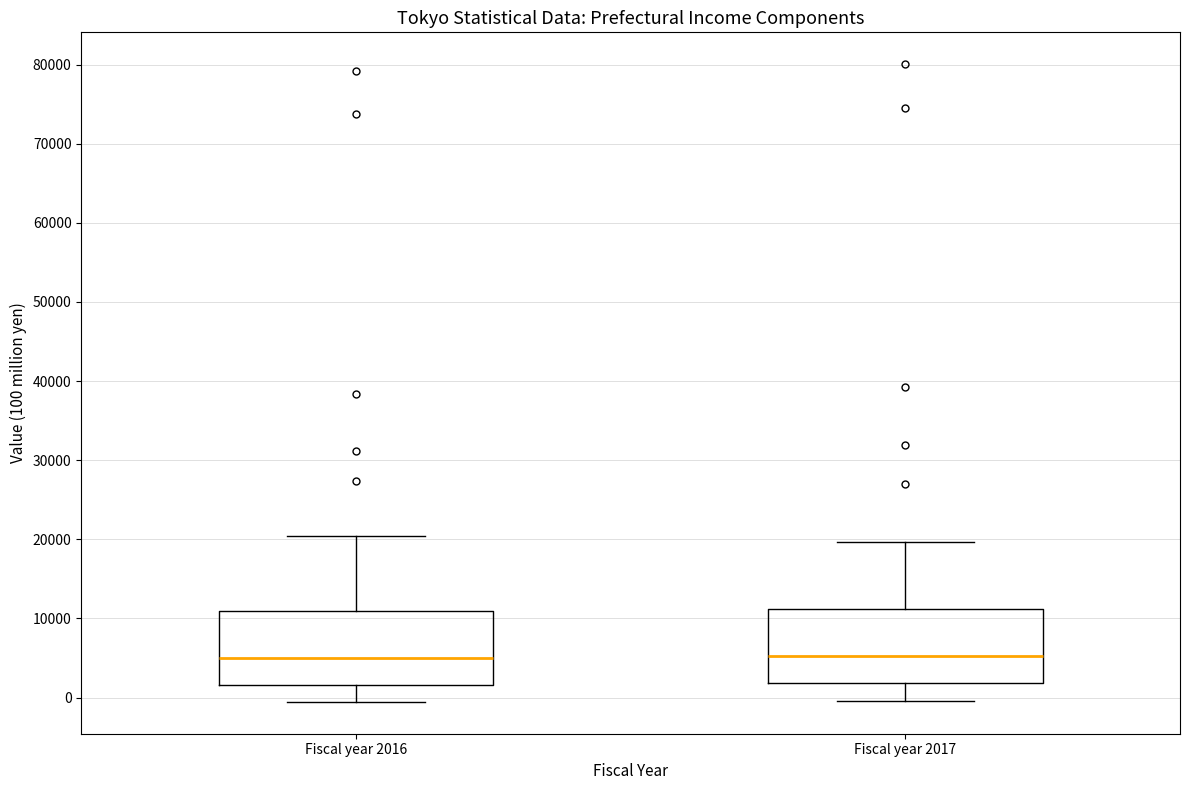

Reading left to right, read every box against the y-axis: the position of its median line, the range the box covers, and the ends of its whiskers. The values are not printed on the chart, so give them approximately, as read against the axis.

Fiscal year 2016: median 5000, box 2000 to 11000, whiskers -1000 to 20000
Fiscal year 2017: median 5000, box 2000 to 11000, whiskers 0 to 20000